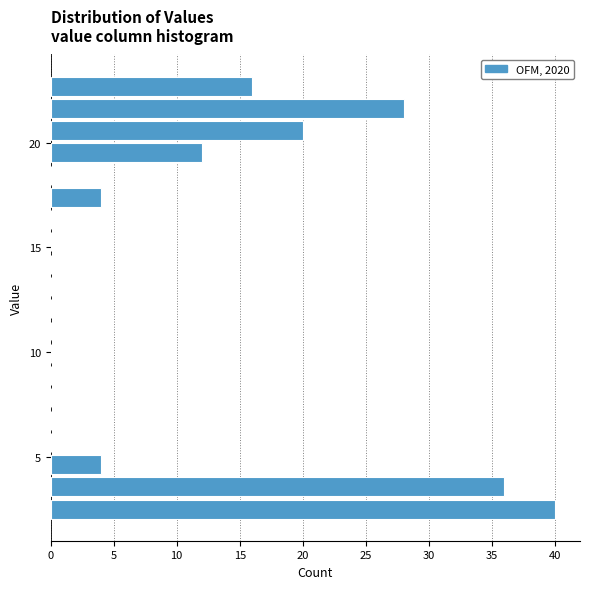

Read against the y-axis, roughly where is the centre of the longest bar?

2.5